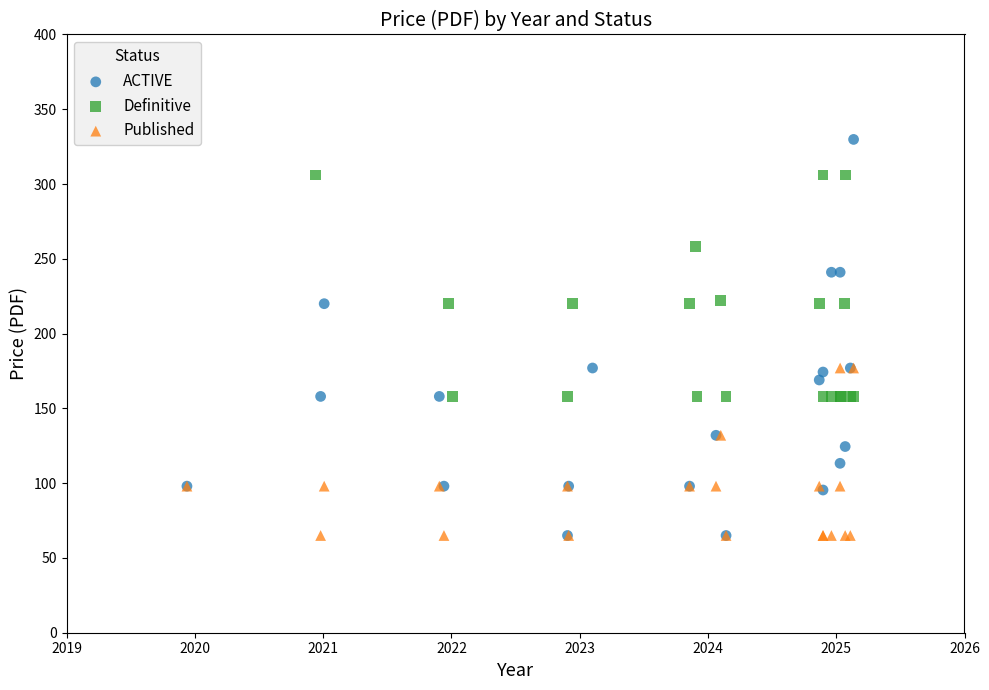

Which series reaches the maximum Y coordinate?

ACTIVE